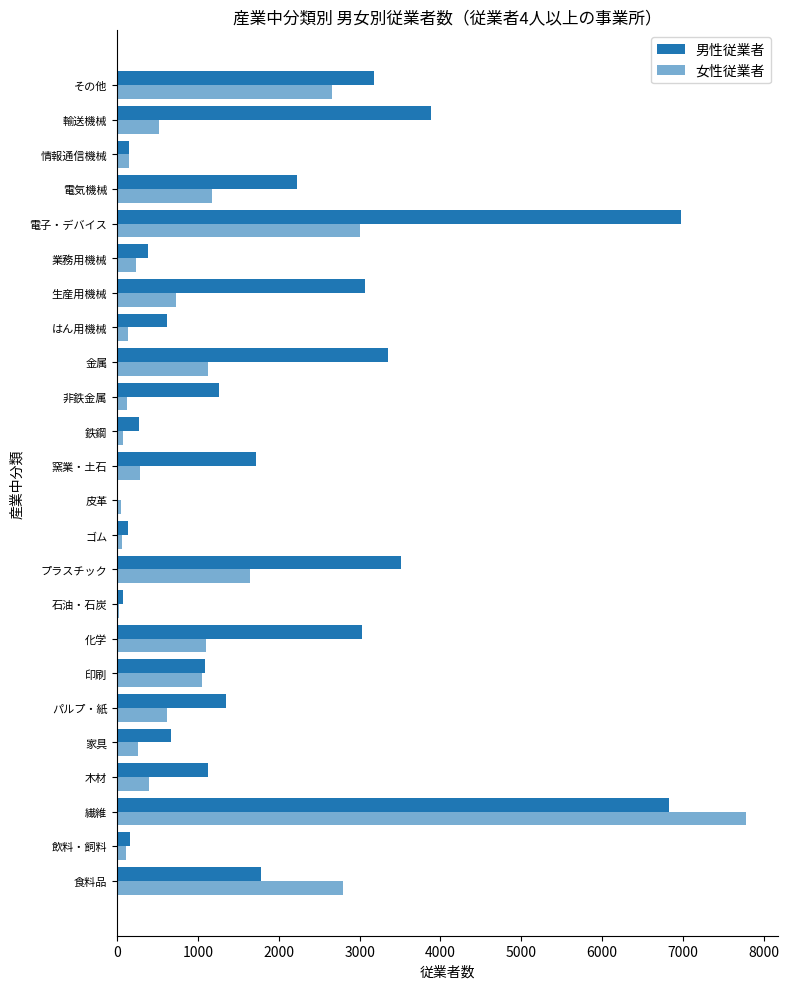

How many data points does each series have?

24